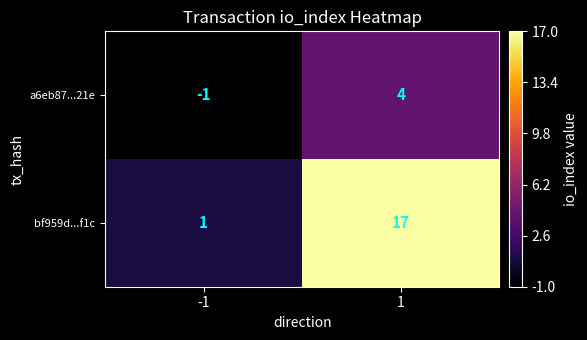

Reading left to right, extract all data points from this chart.

a6eb87...21e: -1=-1	1=4
bf959d...f1c: -1=1	1=17